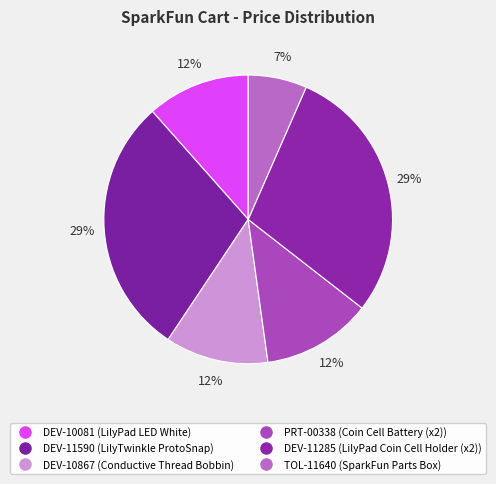

How many segments does this pie chart have?

6